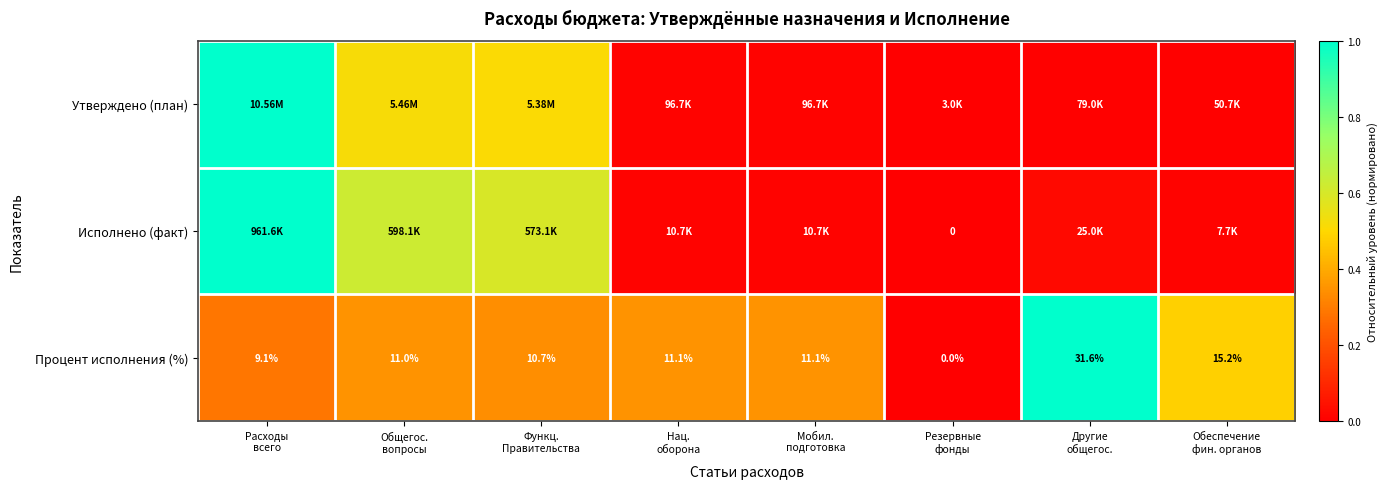

How many data points in Процент исполнения (%) are less than 11?

3